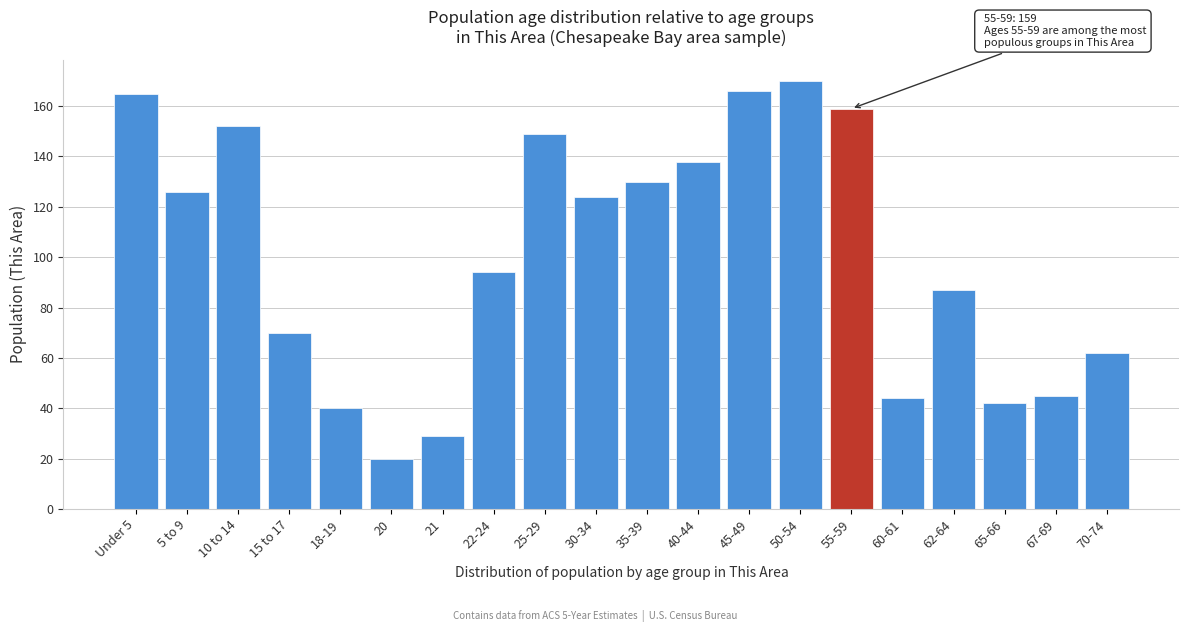

Reading left to right, list all the values displayed in this chart.

Under 5=165	5 to 9=126	10 to 14=152	15 to 17=70	18-19=40	20=20	21=29	22-24=94	25-29=149	30-34=124	35-39=130	40-44=138	45-49=166	50-54=170	55-59=159	60-61=44	62-64=87	65-66=42	67-69=45	70-74=62